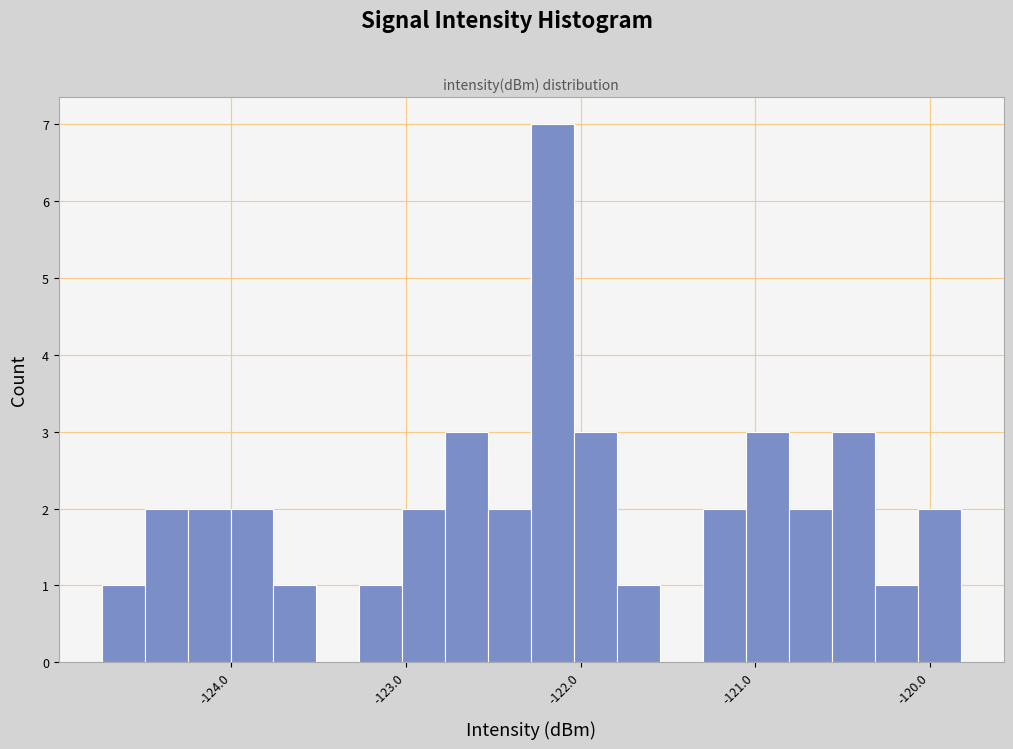

Read against the x-axis, roughly where is the centre of the tallest bar?

-122.2